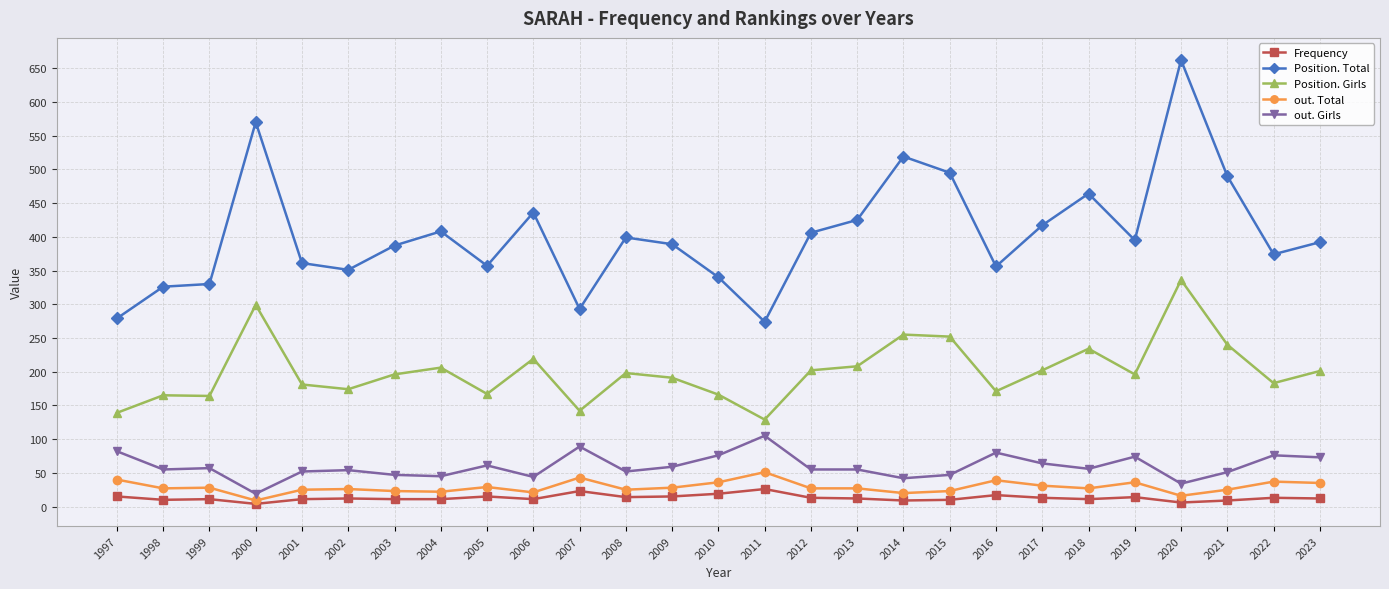

Which category has the highest value in the out. Girls series?

2011